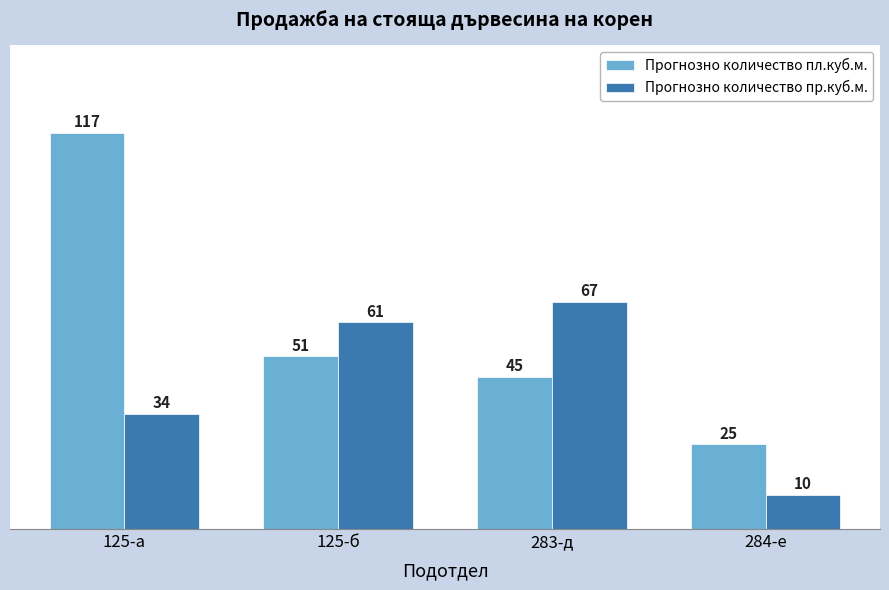

The value of Прогнозно количество пл.куб.м. at 125-а is 117. True or false?

True